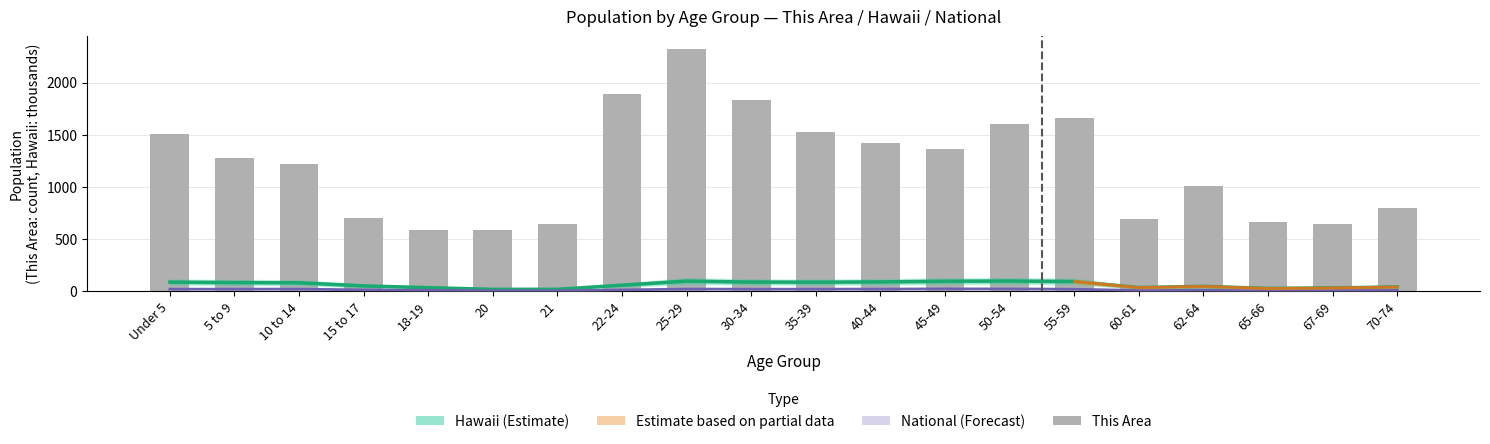

Which series has the widest spread of values?

This Area